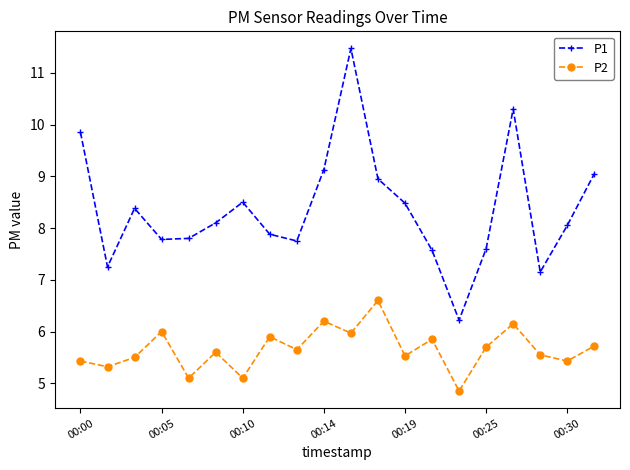

What is the average value of the P2 series?

5.7